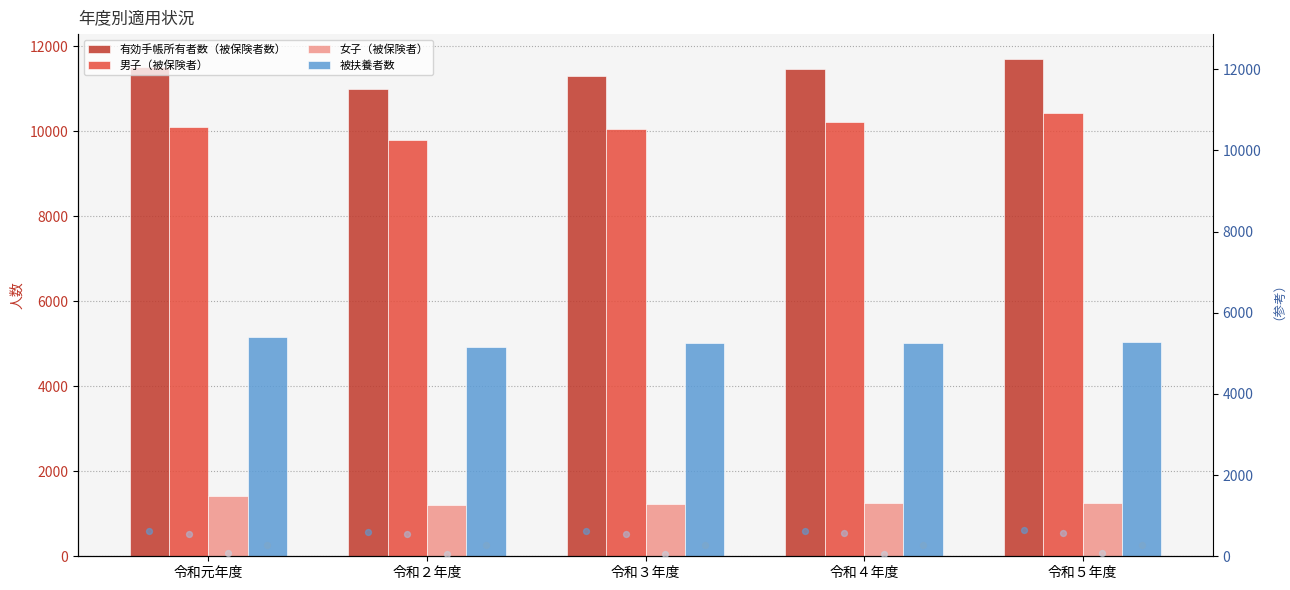

What is the highest value of the 男子（被保険者） series?

10435